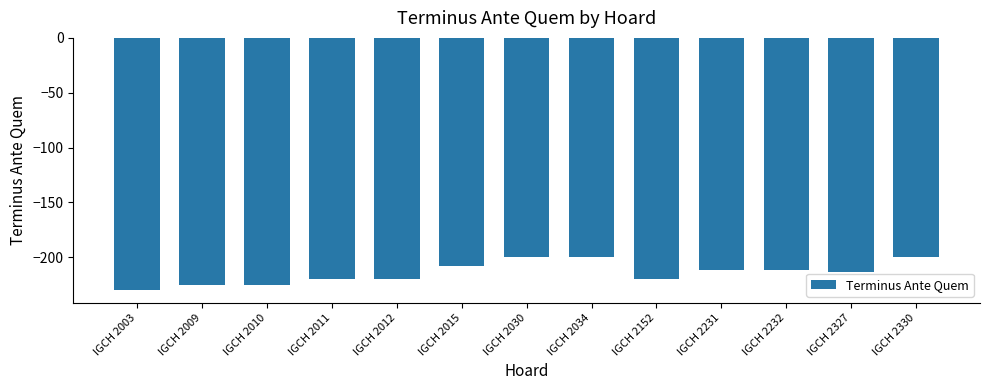

What is the sum of the values at IGCH 2030 and IGCH 2232?

-412